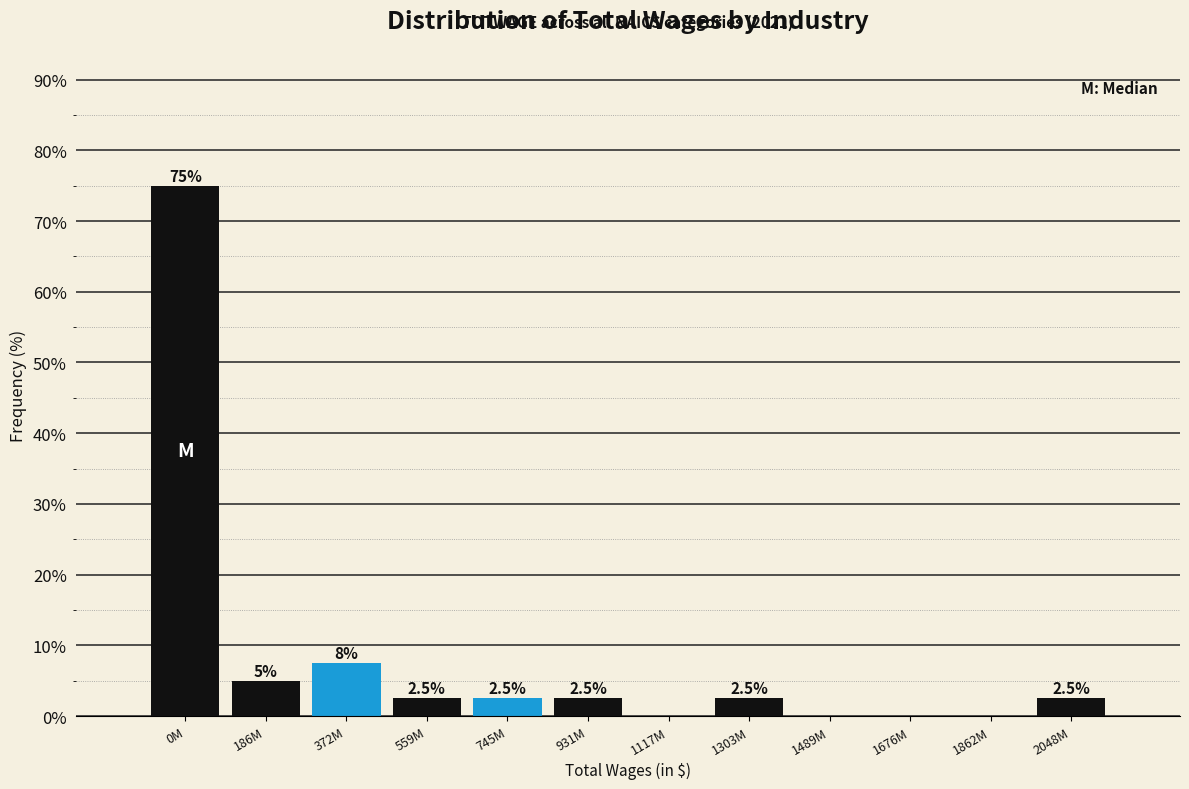

Reading right to left, what are all the values shown in this chart?

2048M=2.5	1862M=0.0	1676M=0.0	1489M=0.0	1303M=2.5	1117M=0.0	931M=2.5	745M=2.5	559M=2.5	372M=7.5	186M=5.0	0M=75.0